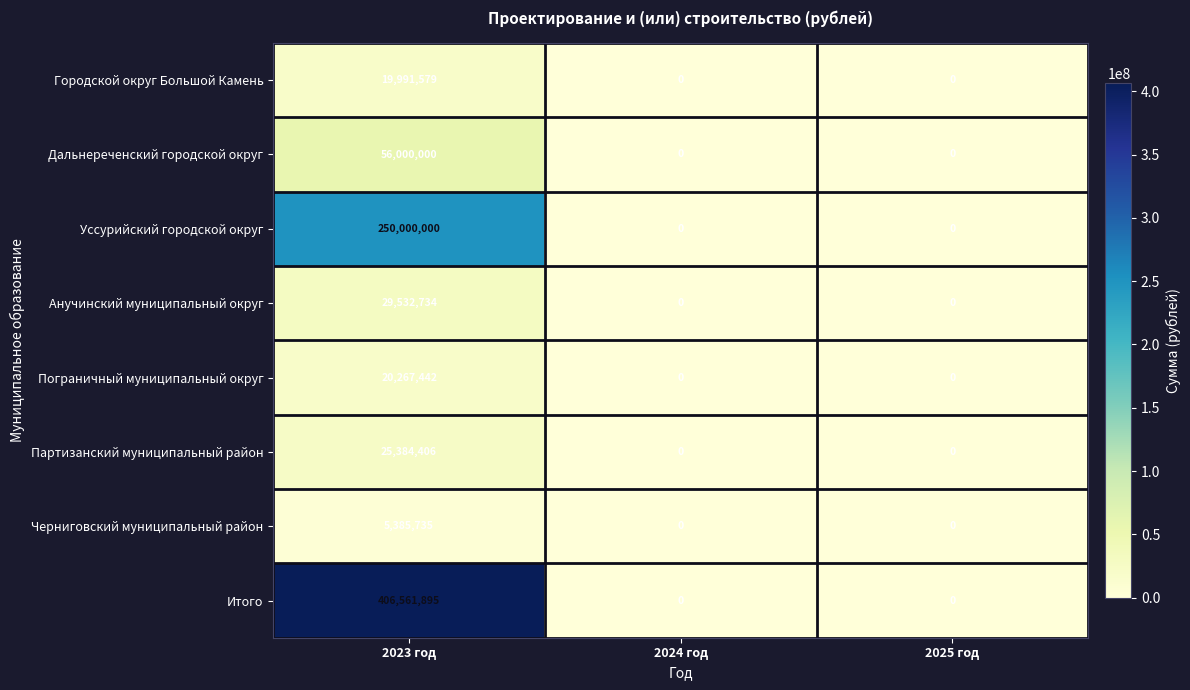

How many categories are shown in the chart?

3